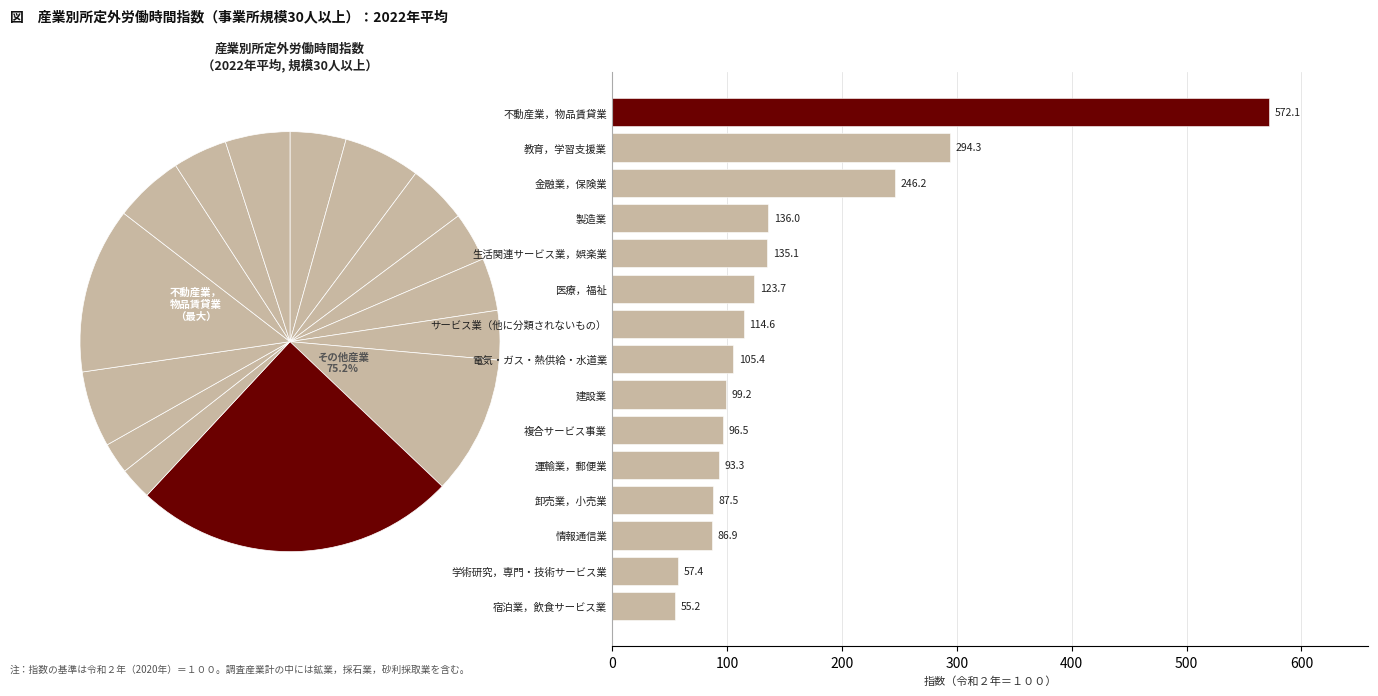

To the nearest percent, what portion does サービス業（他に分類されないもの） represent?

5%